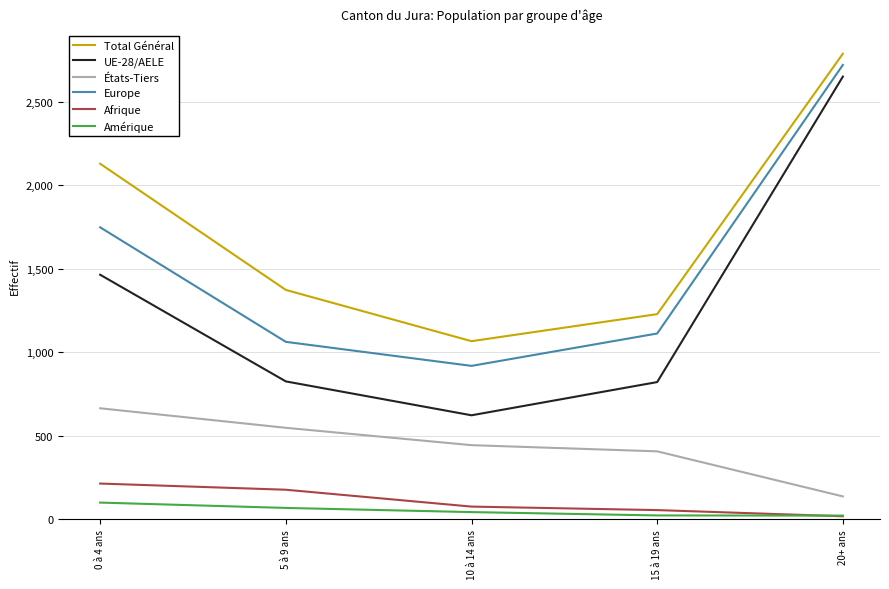

At which label is UE-28/AELE closest to 1637?

0 à 4 ans